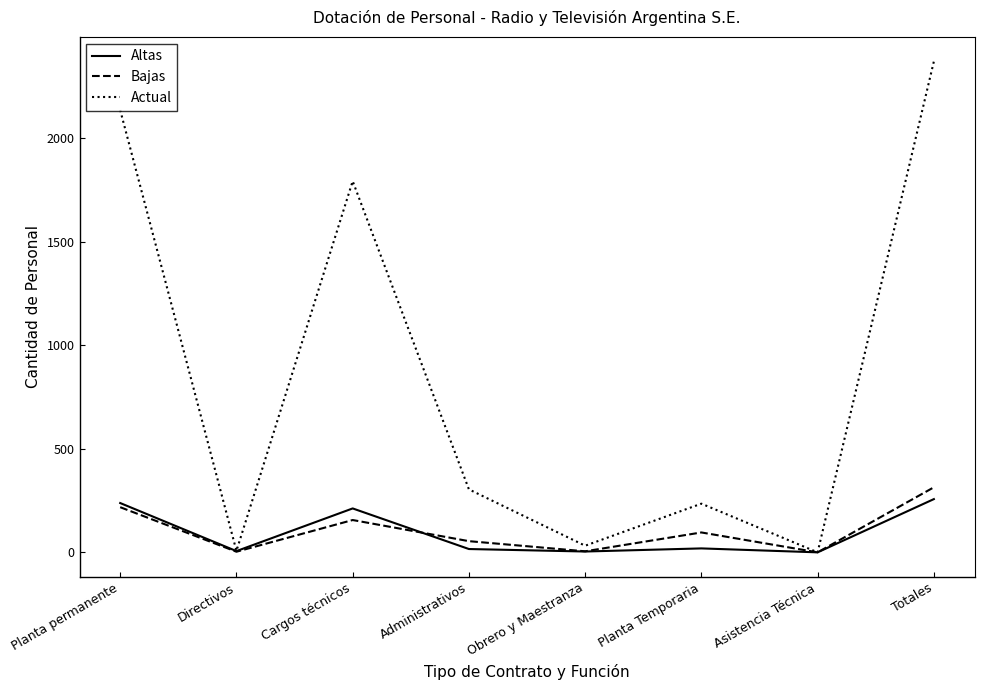

What is the spread (max minus min) of values at Planta permanente?

1917